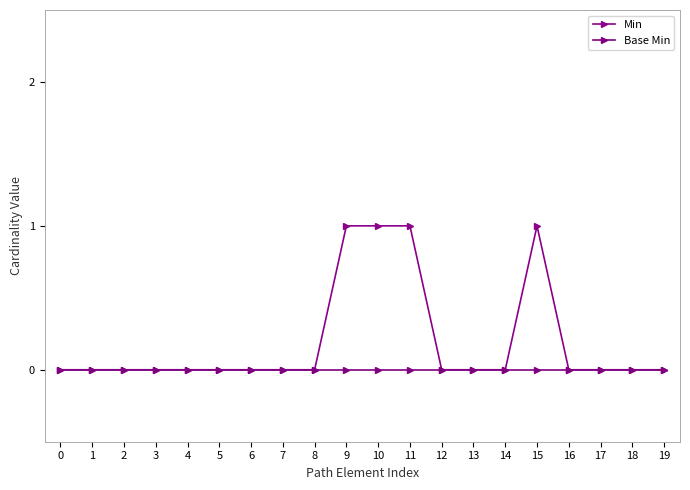

List the series in order of their peak value, highest first.

Min, Base Min